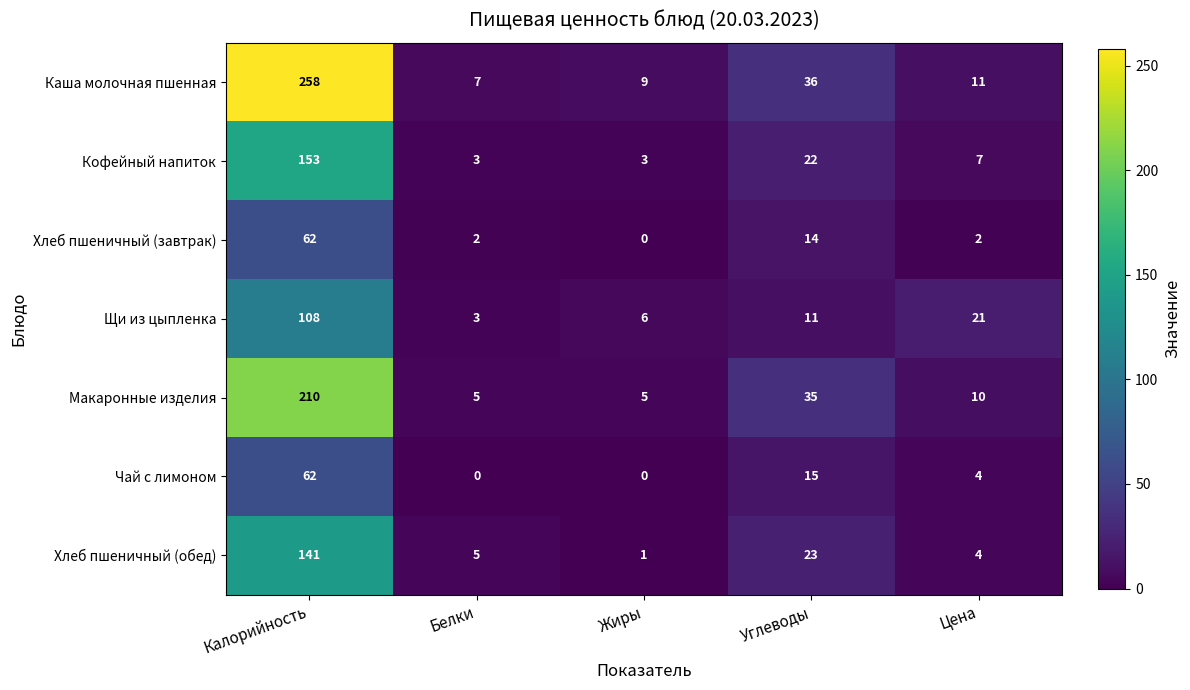

What is the difference between the maximum and second lowest values in the Кофейный напиток series?

150